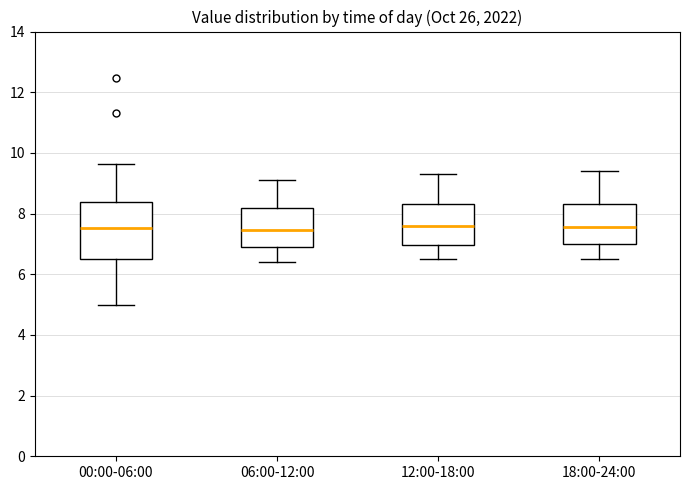

Comparing the boxes themselves (not the whiskers), which one is the tallest?

00:00-06:00